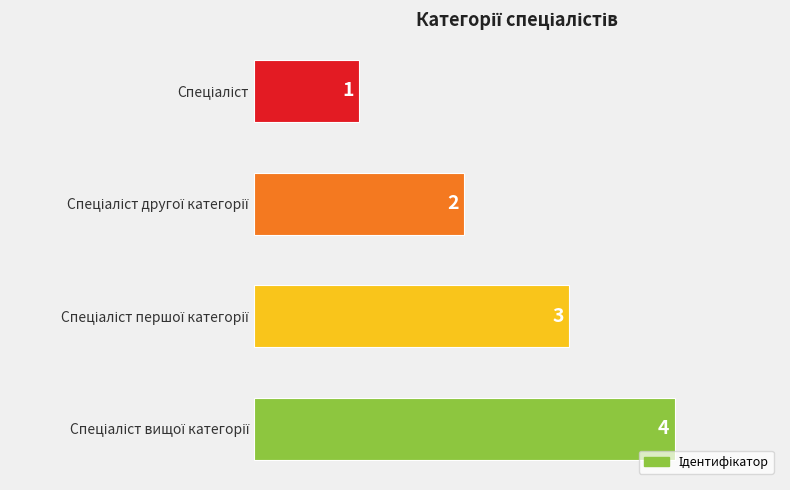

What is the value of the 4th bar from the top?

4